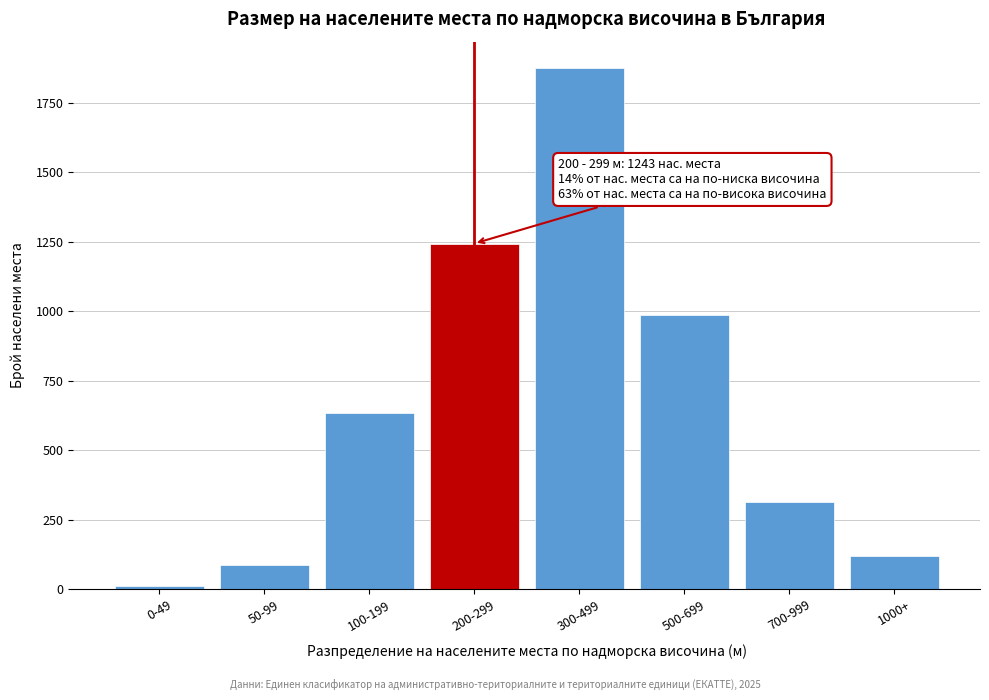

Reading right to left, transcribe all the data shown in this chart.

1000+=120	700-999=312	500-699=987	300-499=1876	200-299=1243	100-199=634	50-99=87	0-49=12